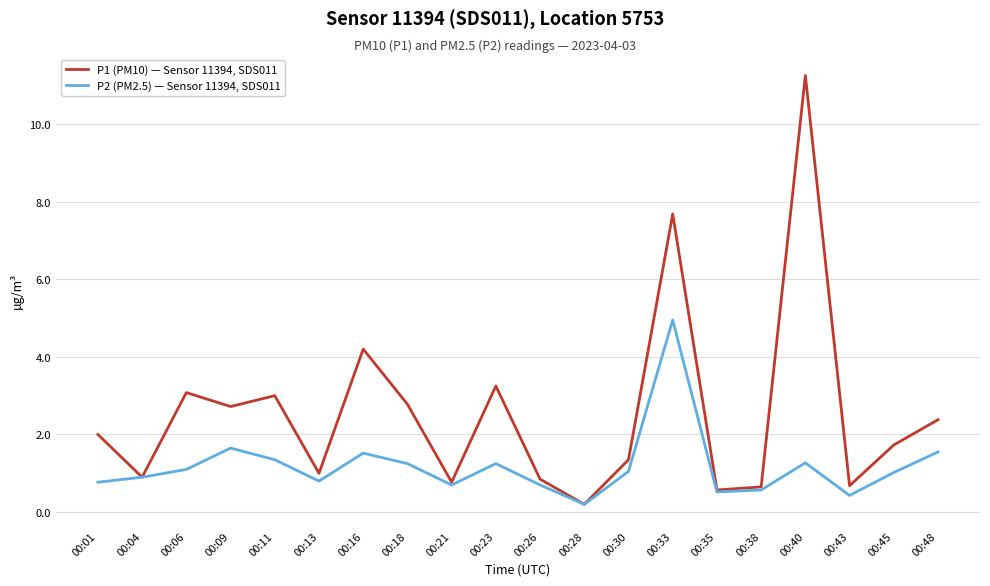

What are all the series names shown in the legend?

P1 (PM10) — Sensor 11394, SDS011, P2 (PM2.5) — Sensor 11394, SDS011